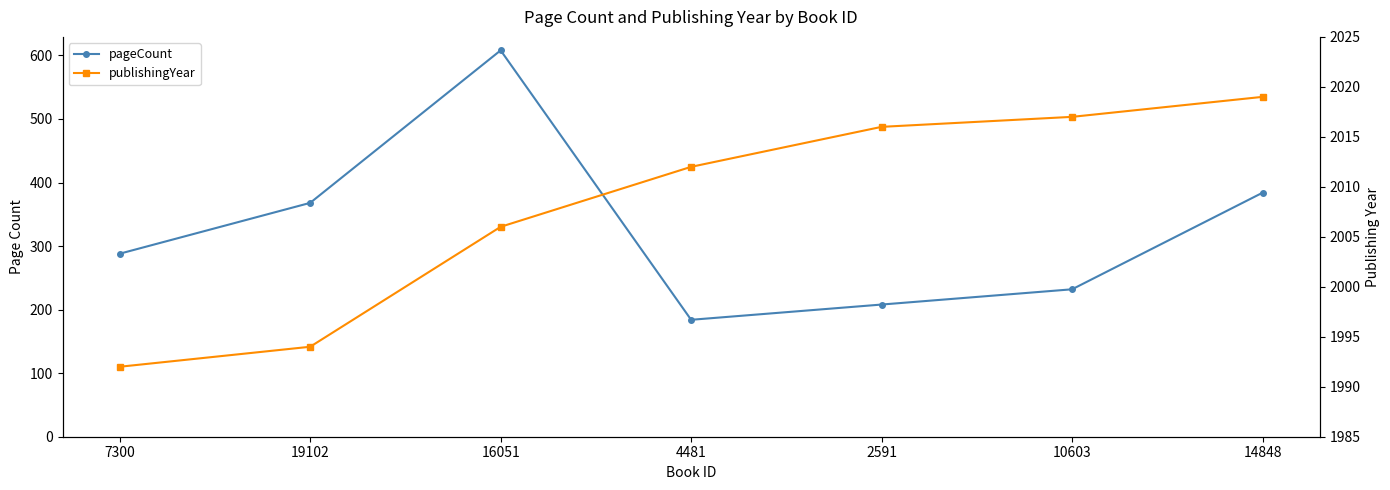

How many data points in publishingYear are less than 2012?

3